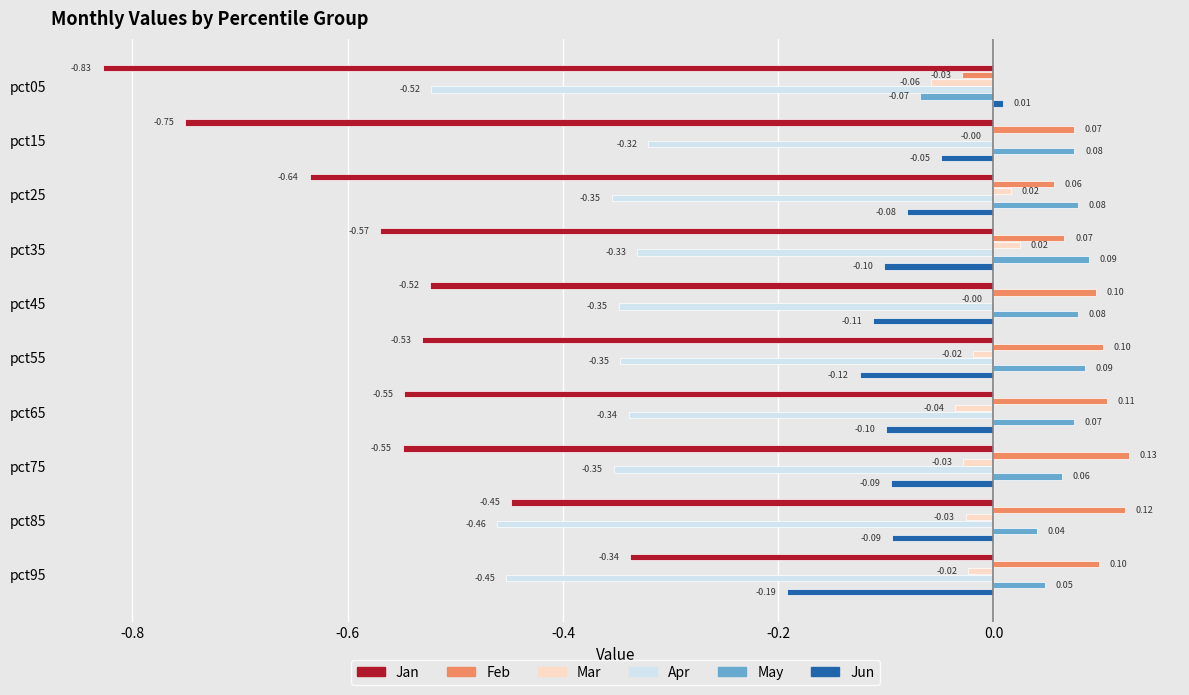

Which series changed the most between pct35 and pct75?

Feb